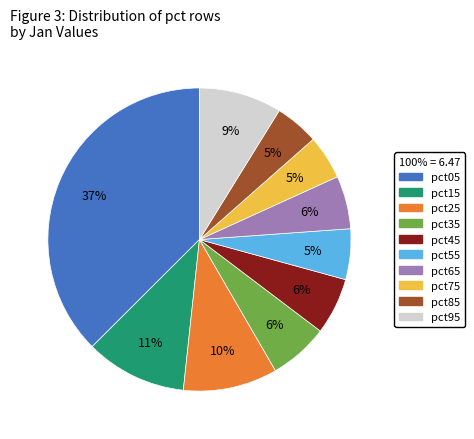

Does pct25 represent more than half of the total?

No